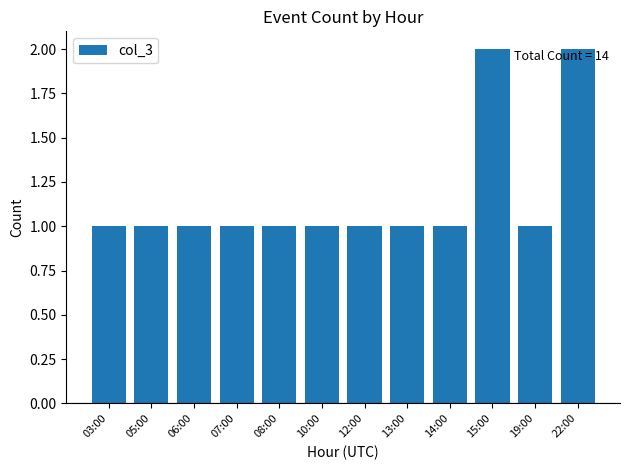

True or false: the data shows 1 at 12:00.

True